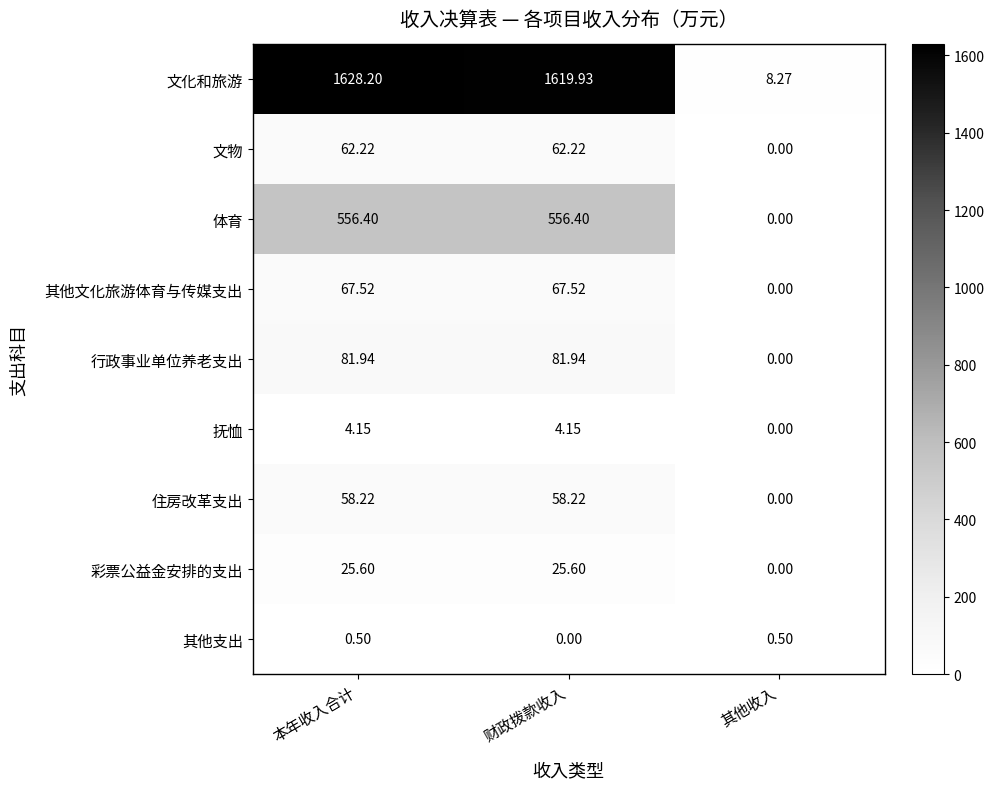

At which category is the sum across all series the highest?

本年收入合计